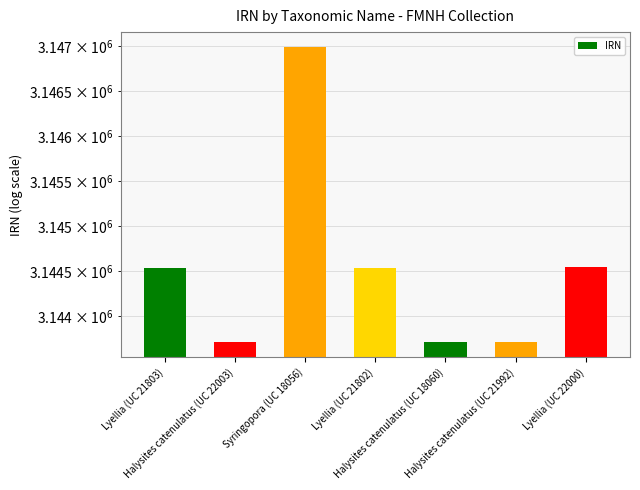

What is the label of the 4th bar from the left?

Lyellia (UC 21802)